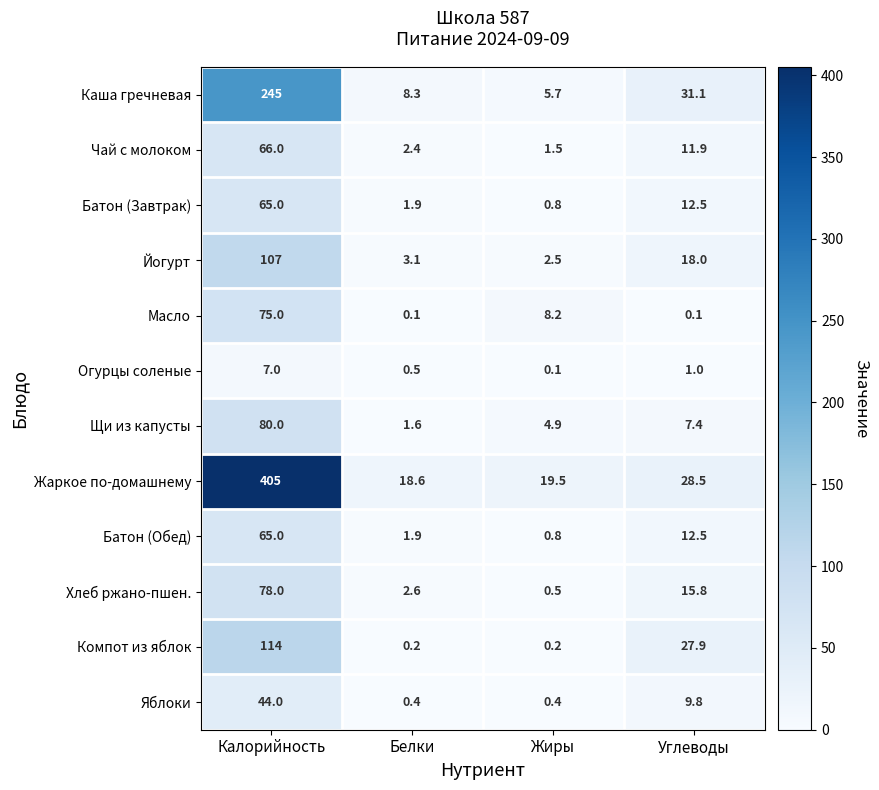

Which series has the largest total across all categories?

Жаркое по-домашнему